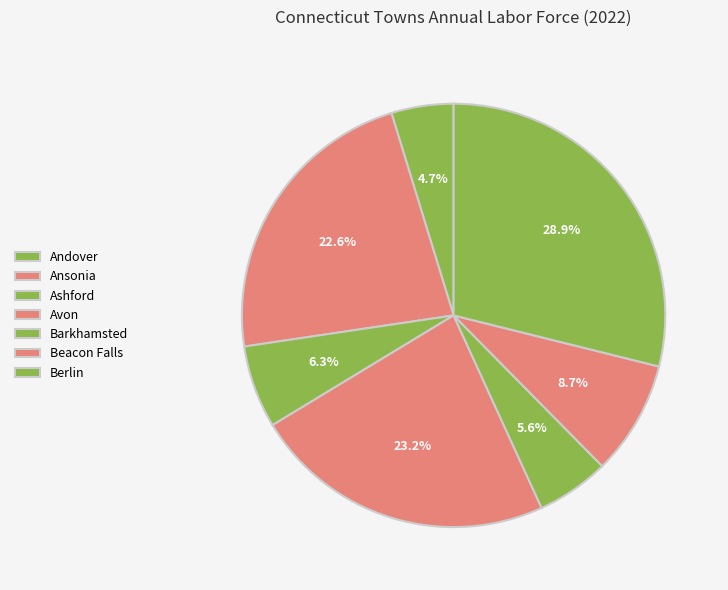

How many segments does this pie chart have?

7